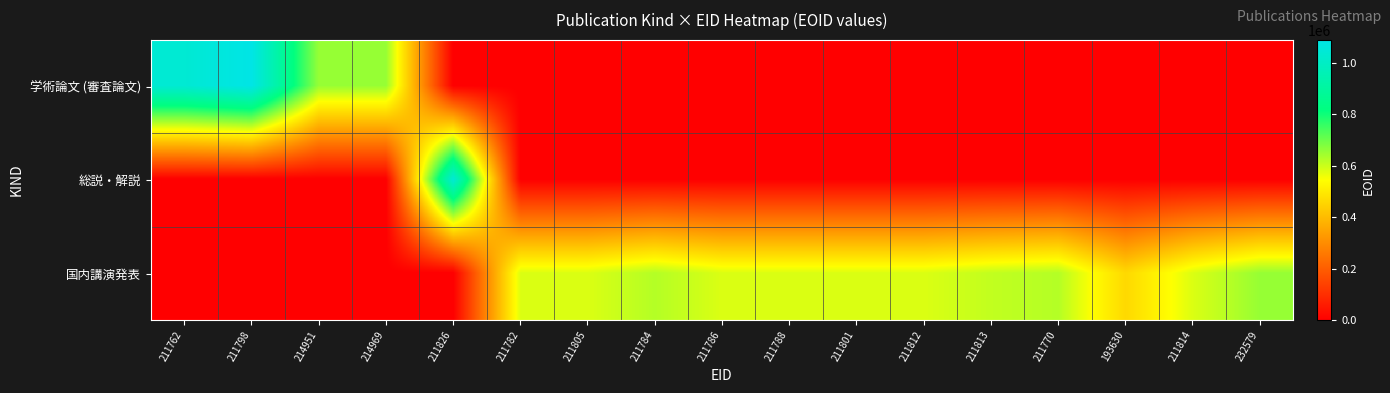

Which series has the largest total across all categories?

国内講演発表